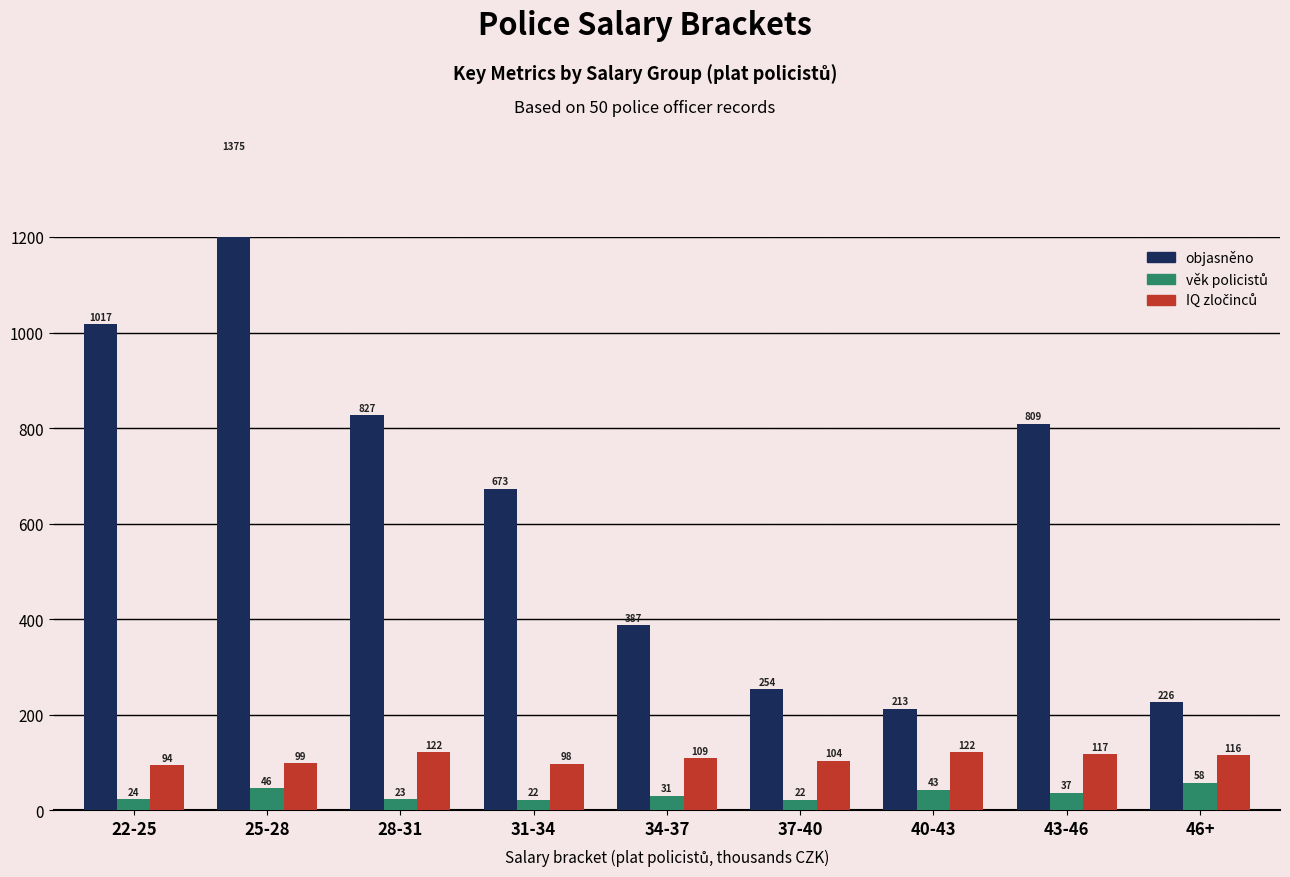

What is the label of the 5th bar from the left?

34-37